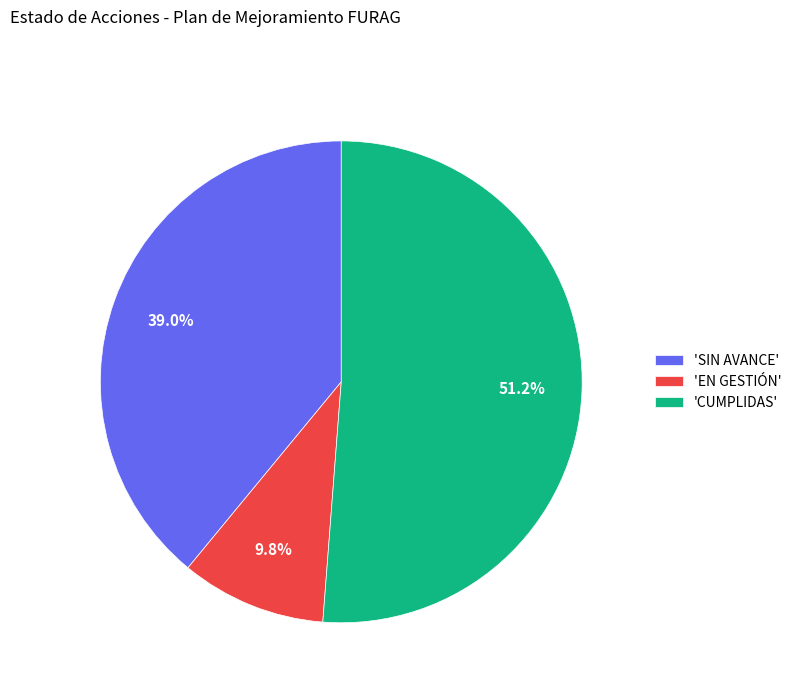

Which category accounts for the majority?

'CUMPLIDAS'